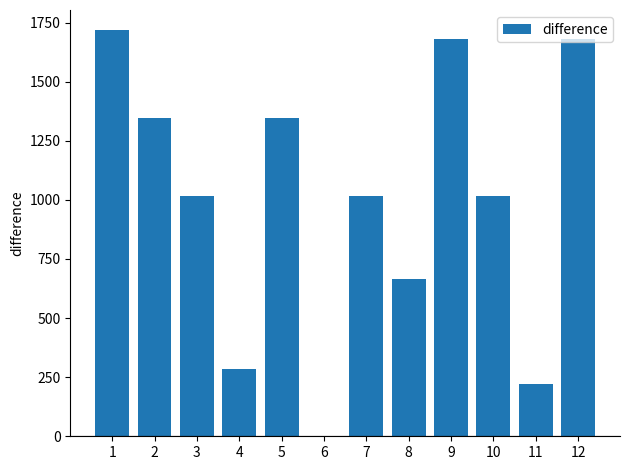

Is it true that the value at 5 is 1345.1?

True